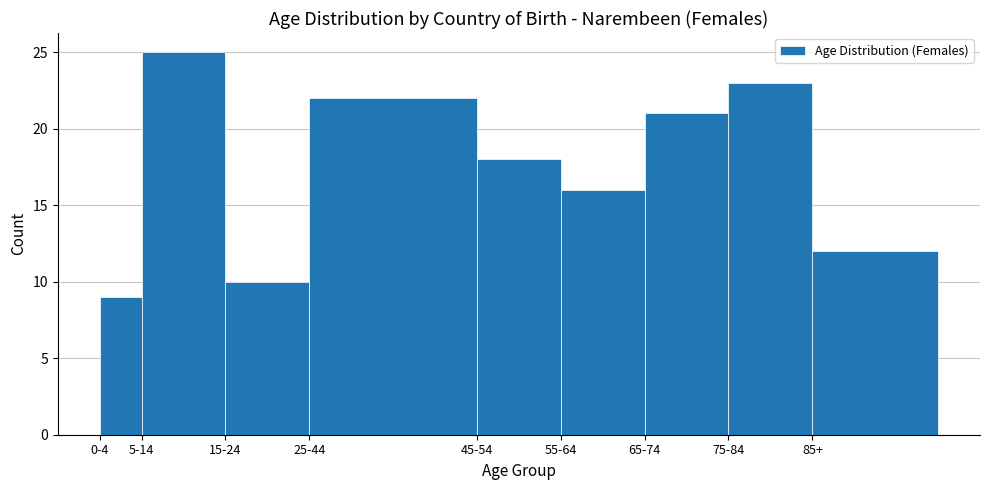

Reading left to right, extract all data points from this chart.

9	25	10	22	18	16	21	23	12